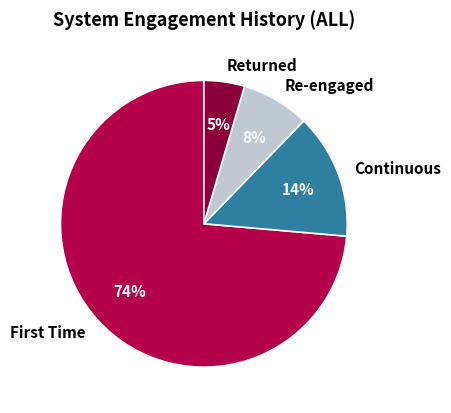

How many segments does this pie chart have?

4